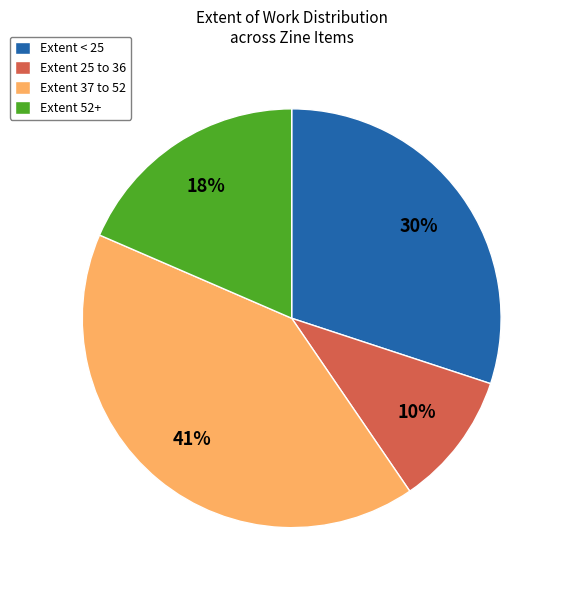

Combined, do Extent < 25 and Extent 52+ account for over 50%?

No